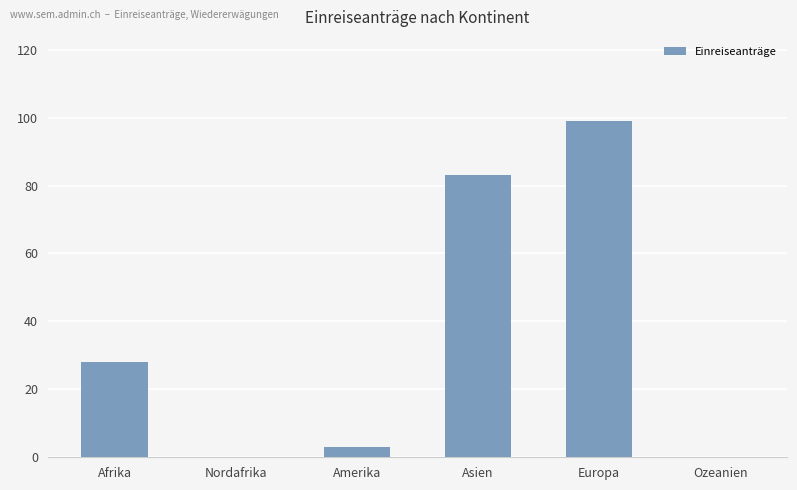

What is the greatest value displayed?

99